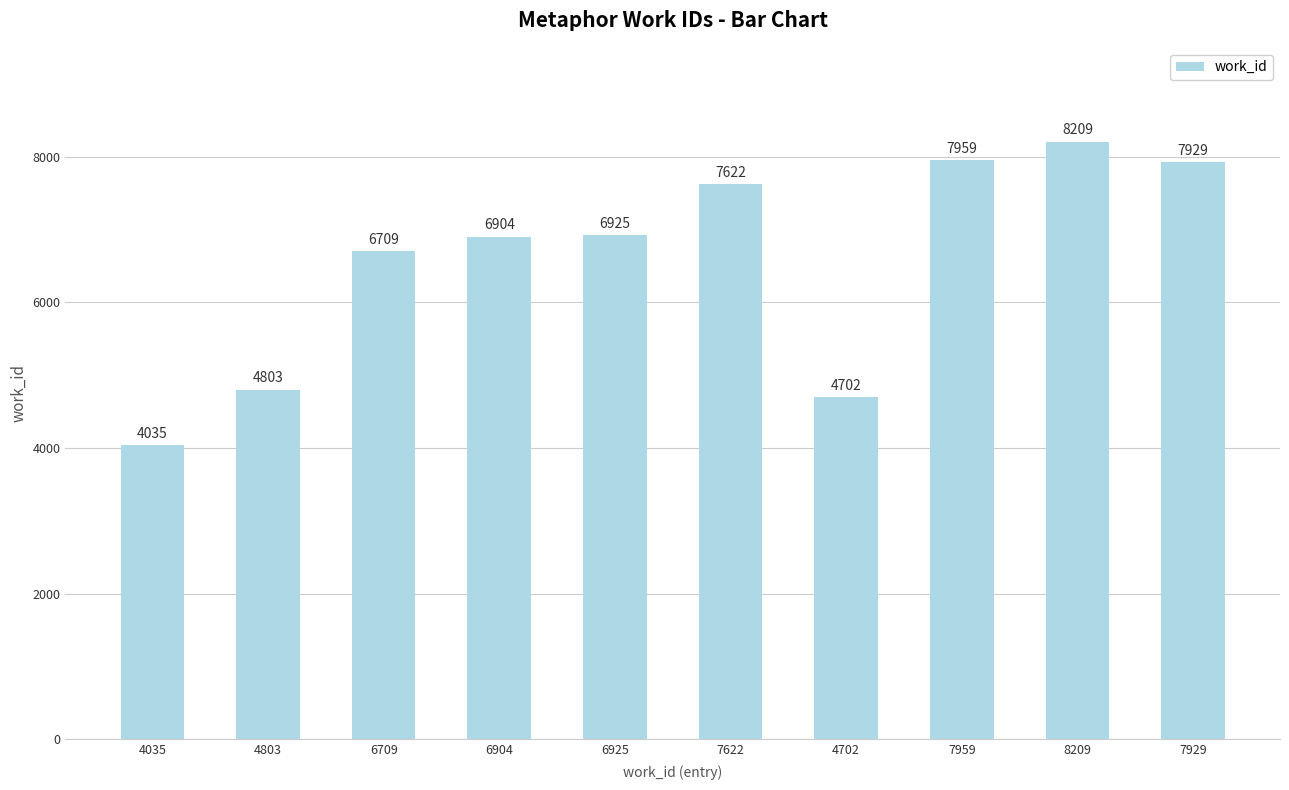

At which category does the chart reach its minimum across all series?

4035